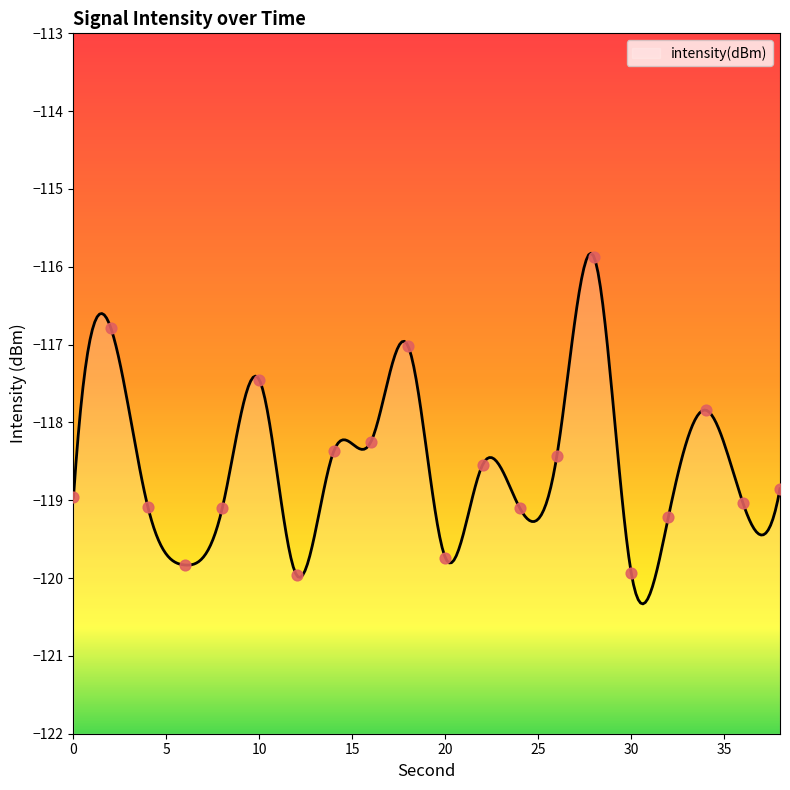

Which has a higher value, 10 or 34?

10